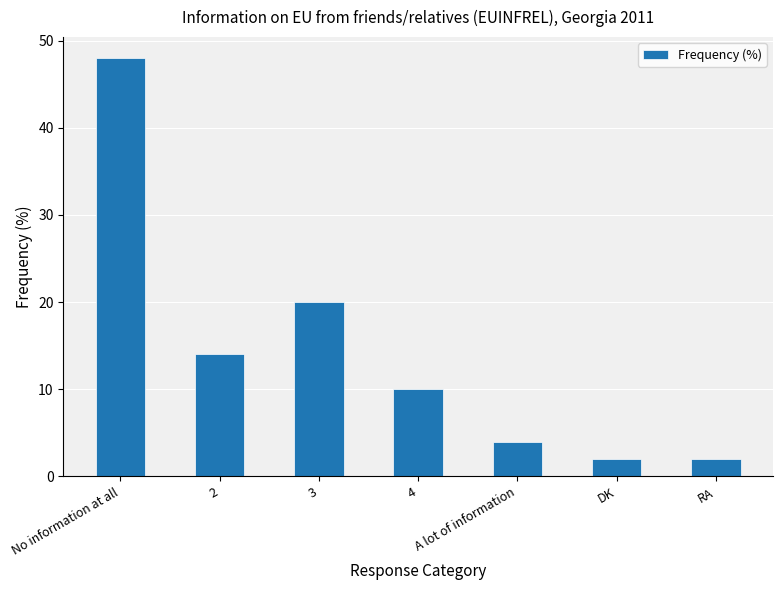

How many categories are shown in the chart?

7